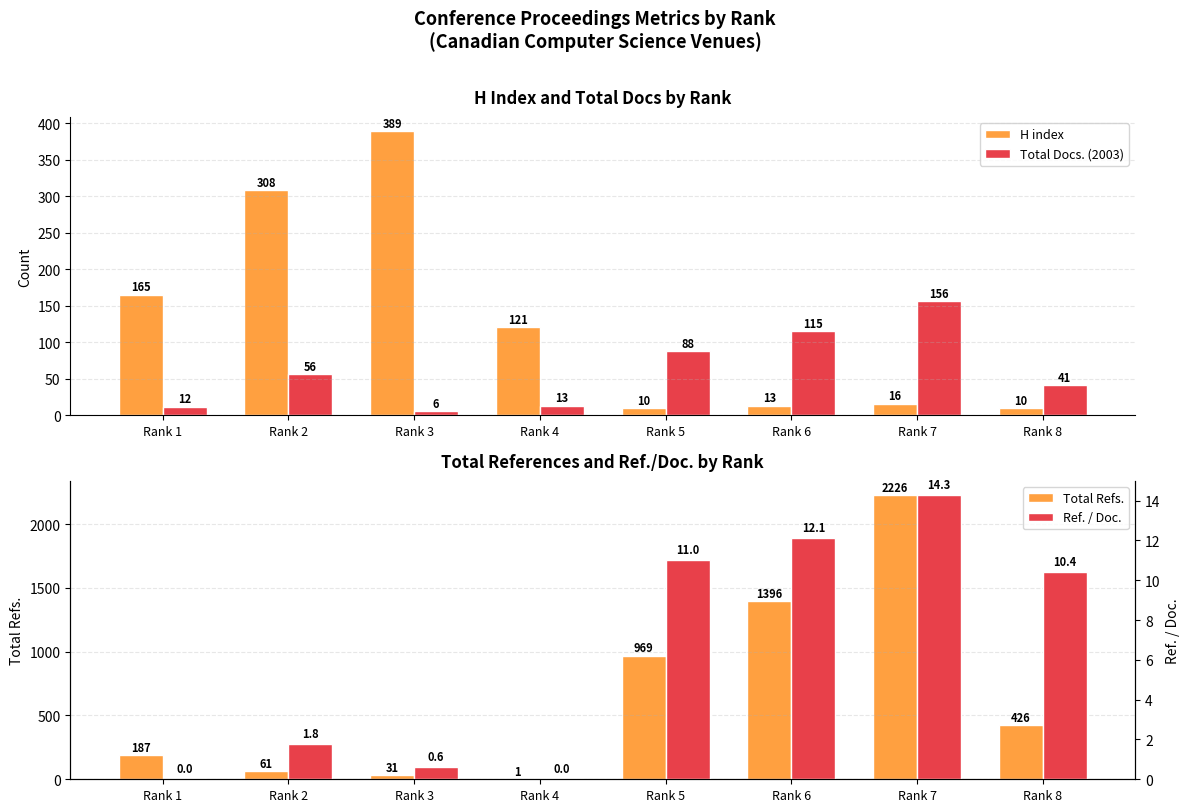

How many groups of bars are there?

8